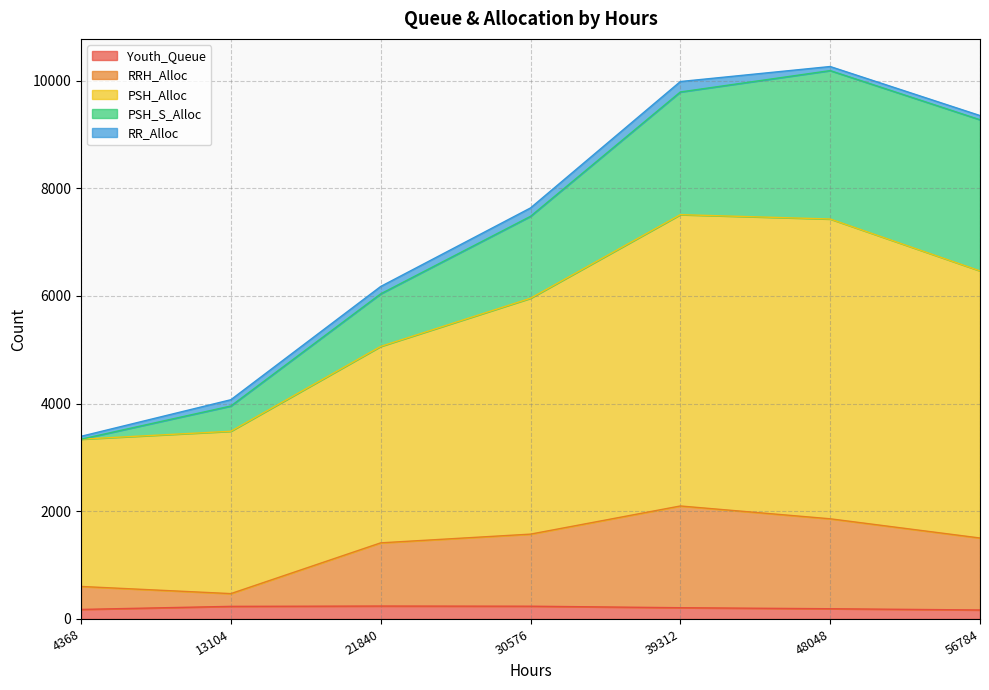

True or false: PSH_Alloc has a value of 13360 at 56784.

False